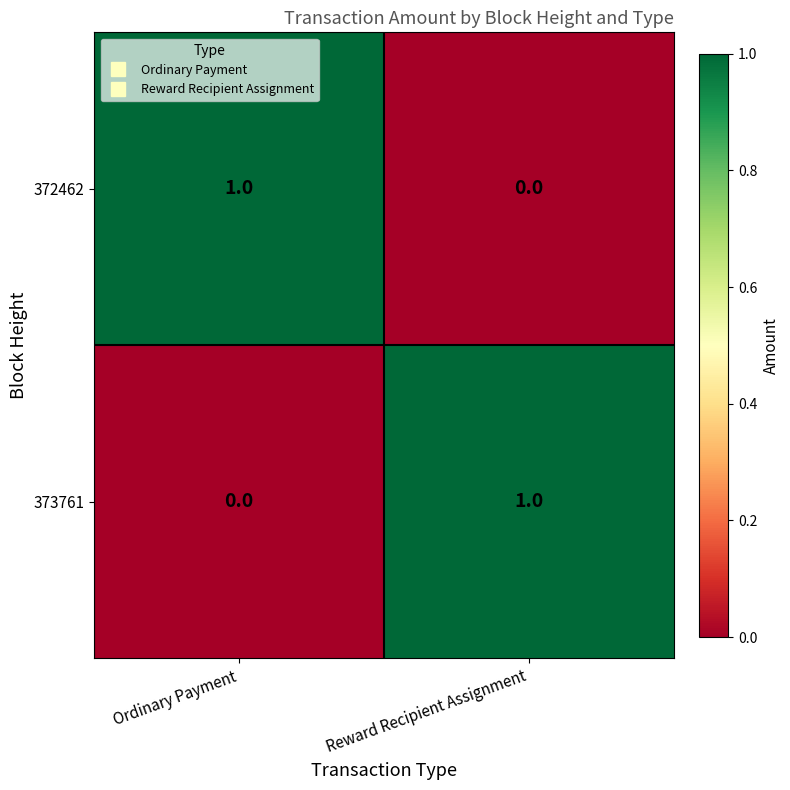

Is it true that 372462 equals 0 at Reward Recipient Assignment?

True